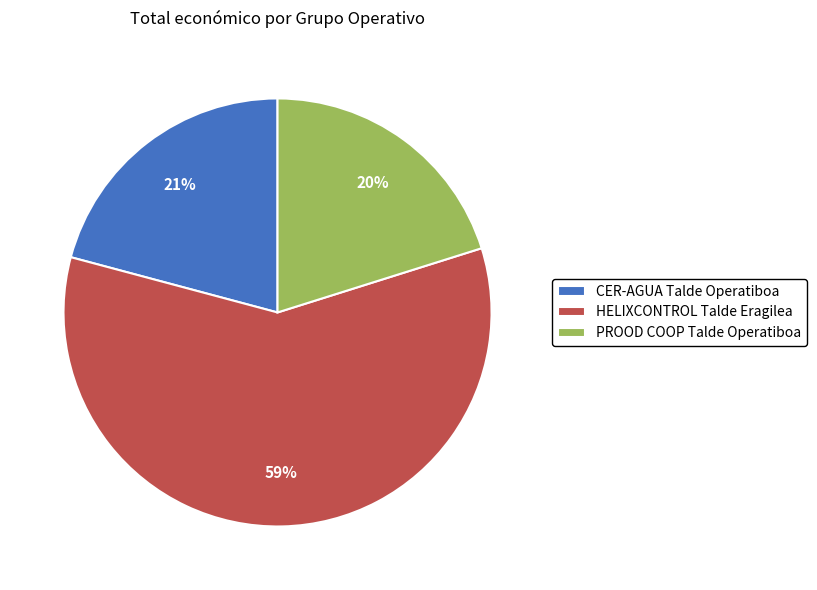

What percentage is the HELIXCONTROL Talde Eragilea slice, to the nearest percent?

59%